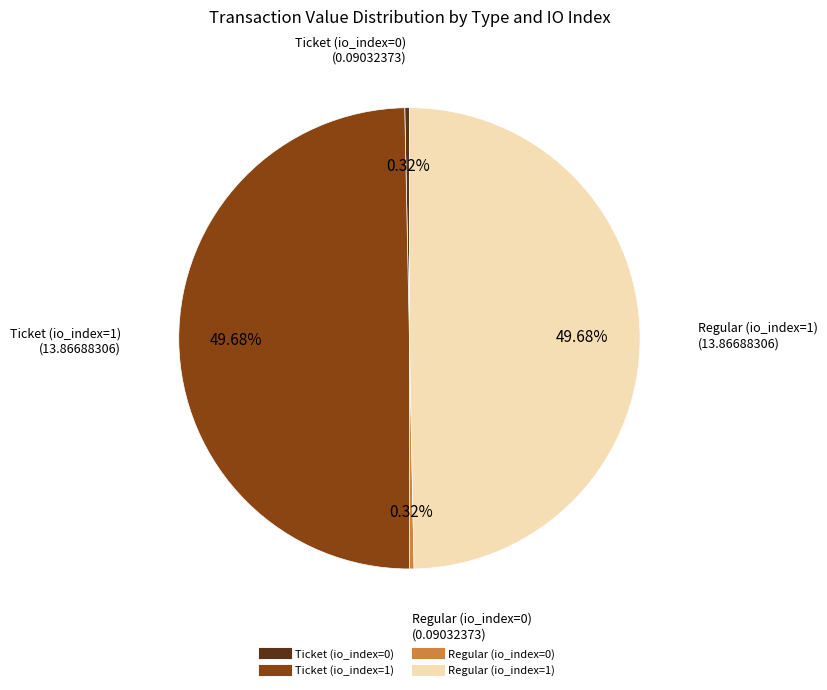

What percentage is NOT represented by Ticket (io_index=0)?

99.7%